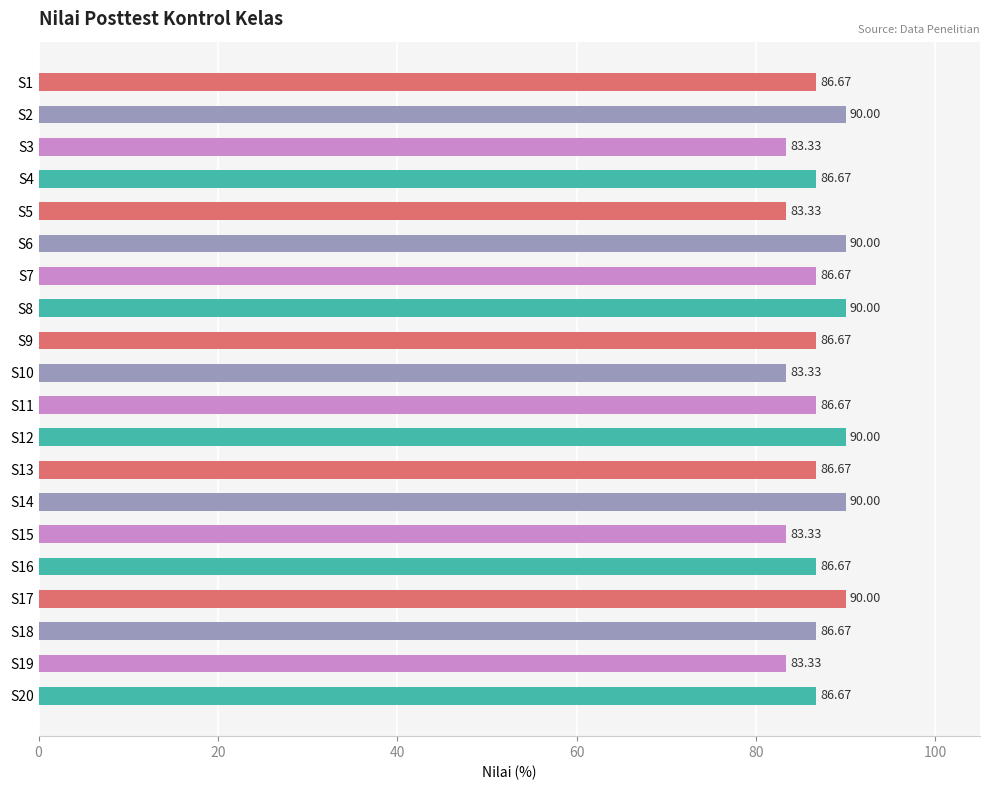

Between S15 and S9, which is larger?

S9